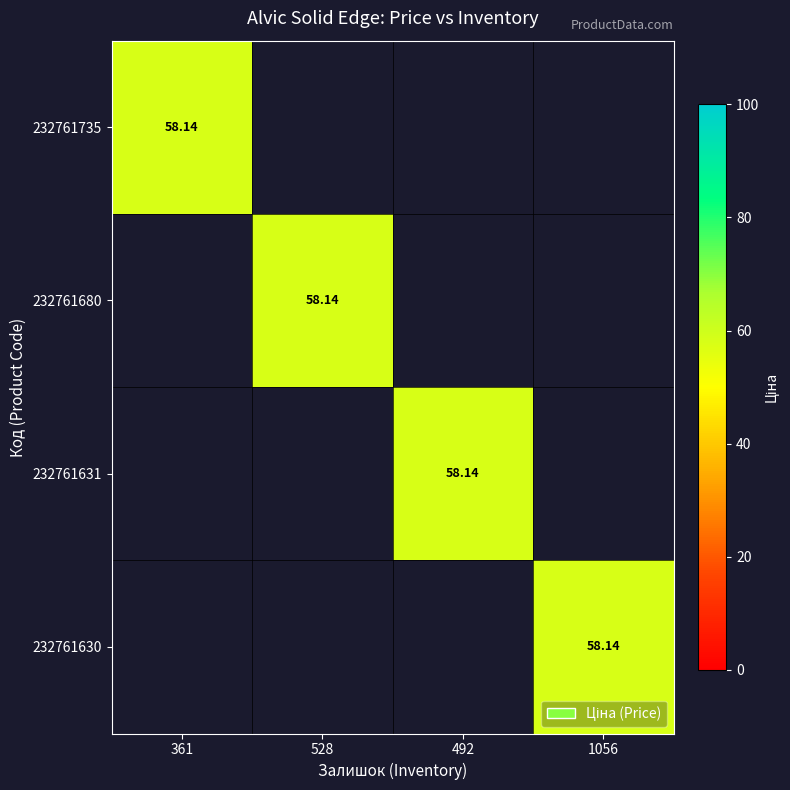

Which category has the highest value across all series?

361